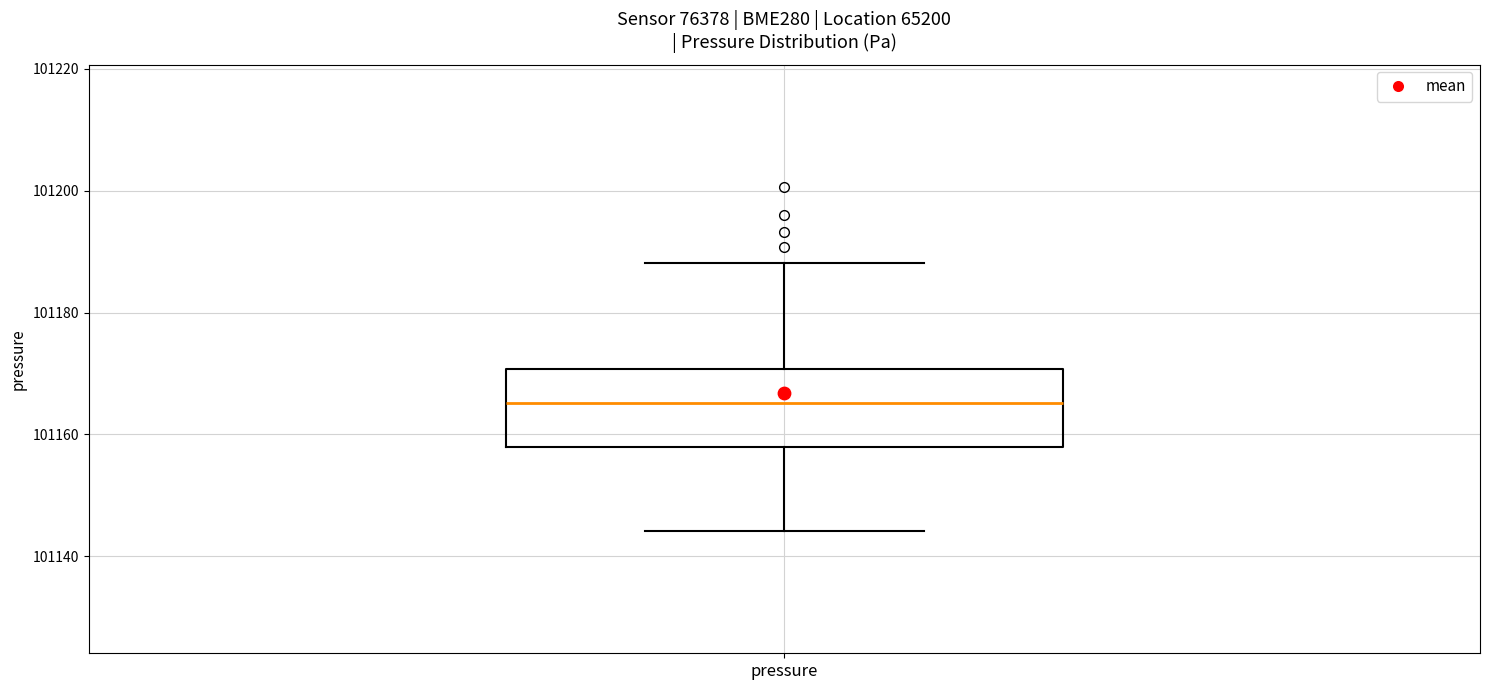

Read this box plot against the y-axis: the position of the median line, the range covered by the box, and the ends of both whiskers. The values are not printed on the chart, so give them approximately, as read against the axis.

median 101166, box 101158 to 101170, whiskers 101144 to 101188